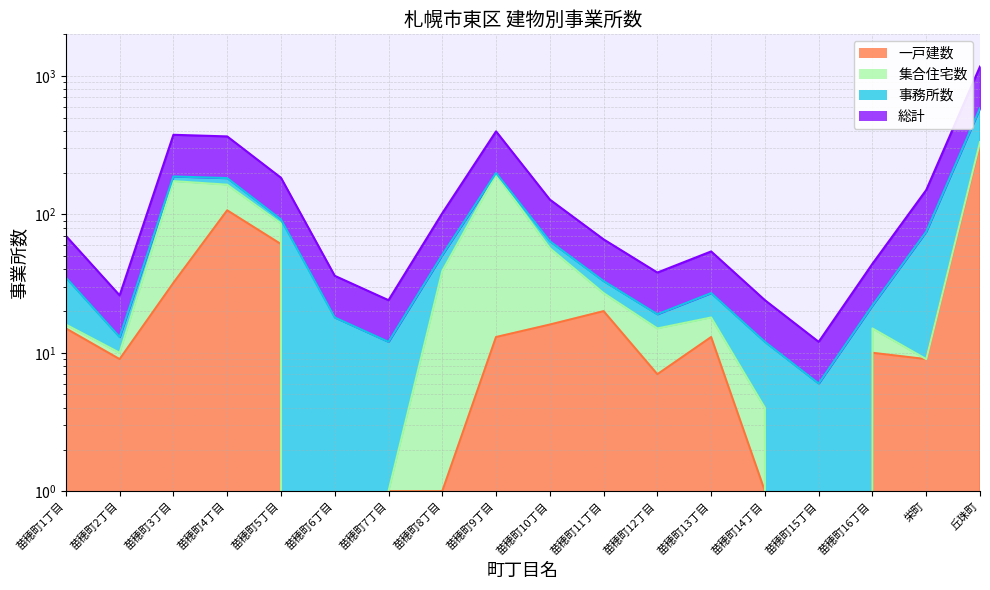

True or false: 一戸建数 has more than 1 points higher than both neighbors.

True